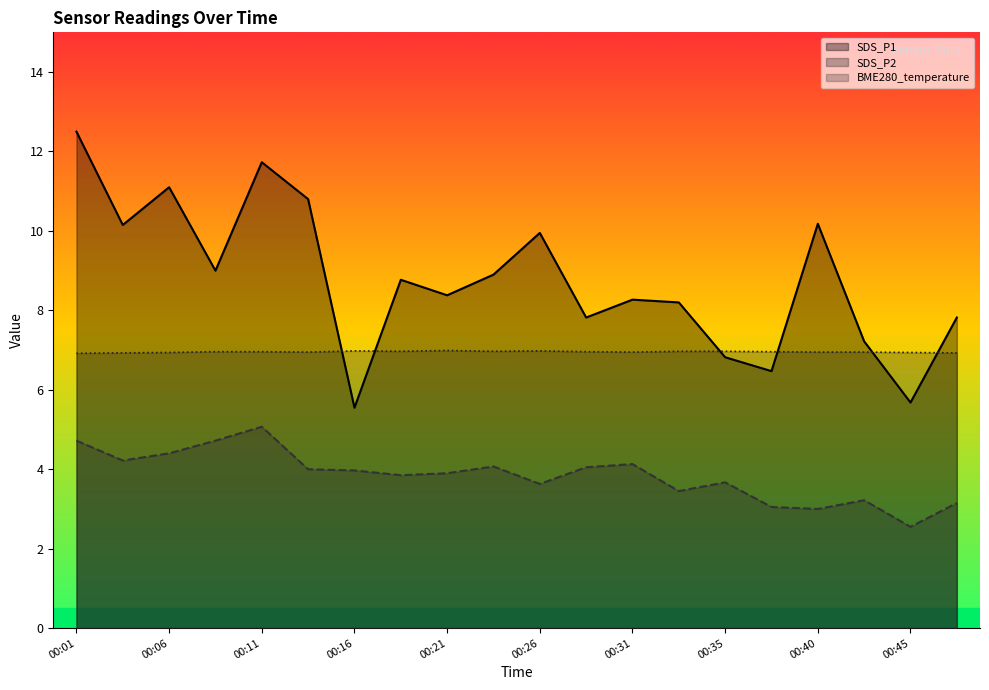

Where does the SDS_P2 series first go above 3?

00:01